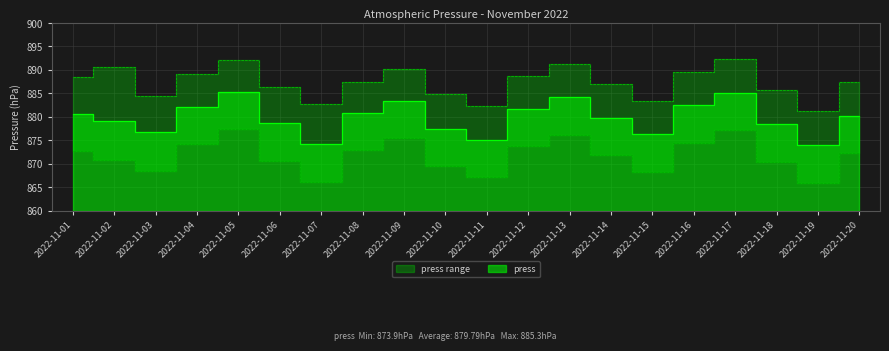

What is the approximate value at 2022-11-14?

879.8